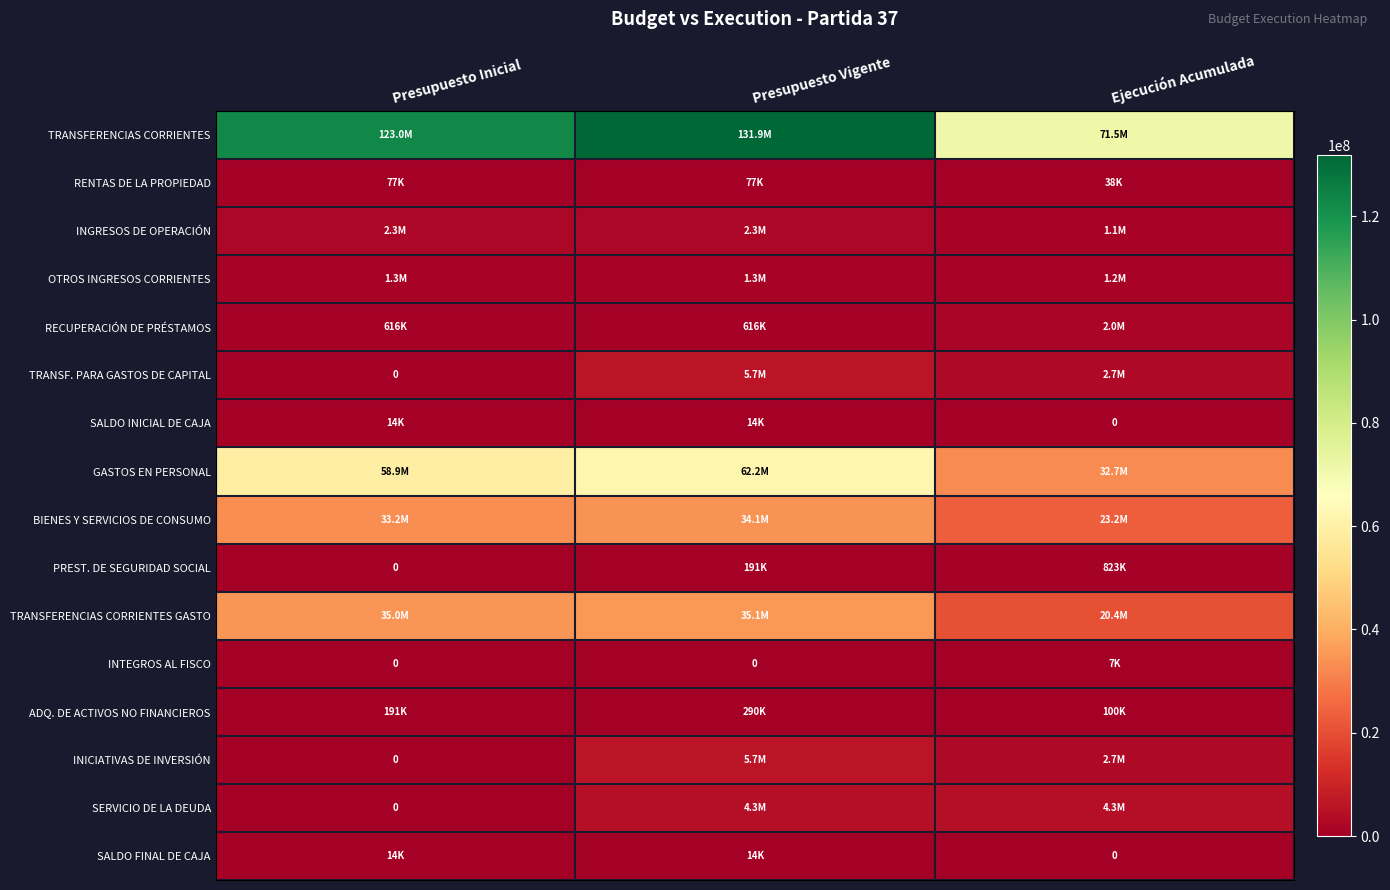

At how many categories does at least one series exceed 41453869?

3